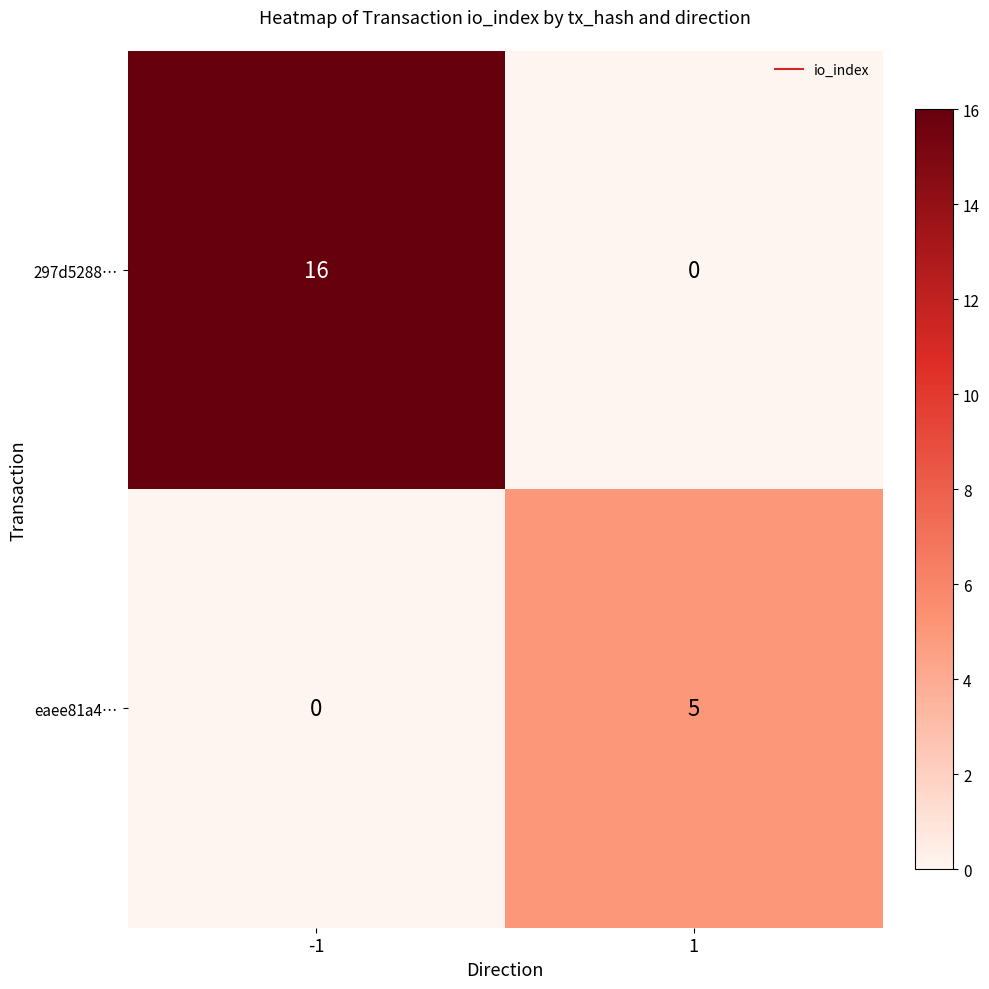

List the series in order of their peak value, highest first.

297d5288…, eaee81a4…